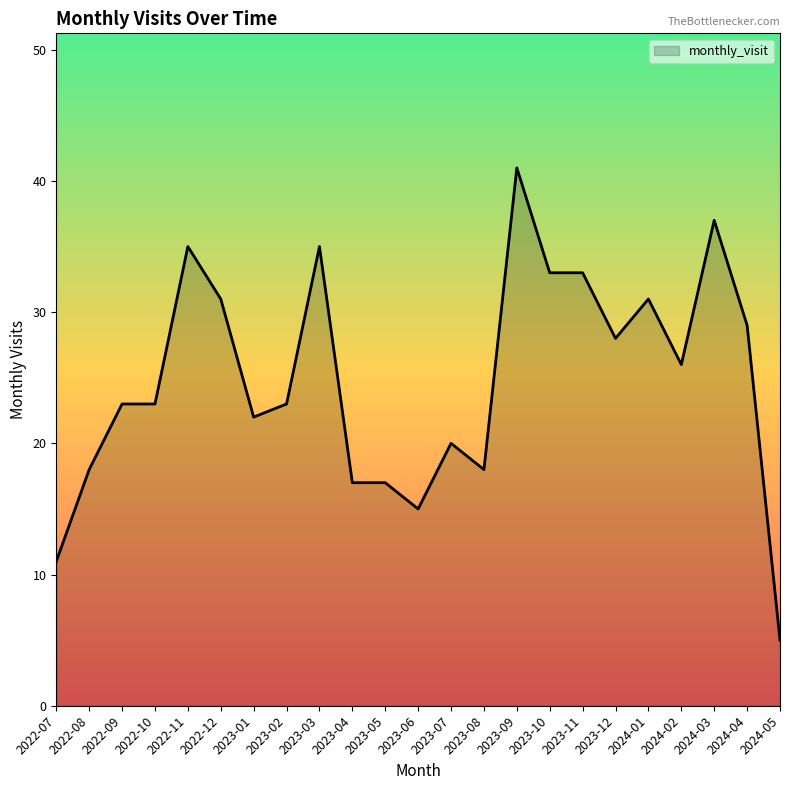

Between 2024-03 and 2022-07, which is larger?

2024-03